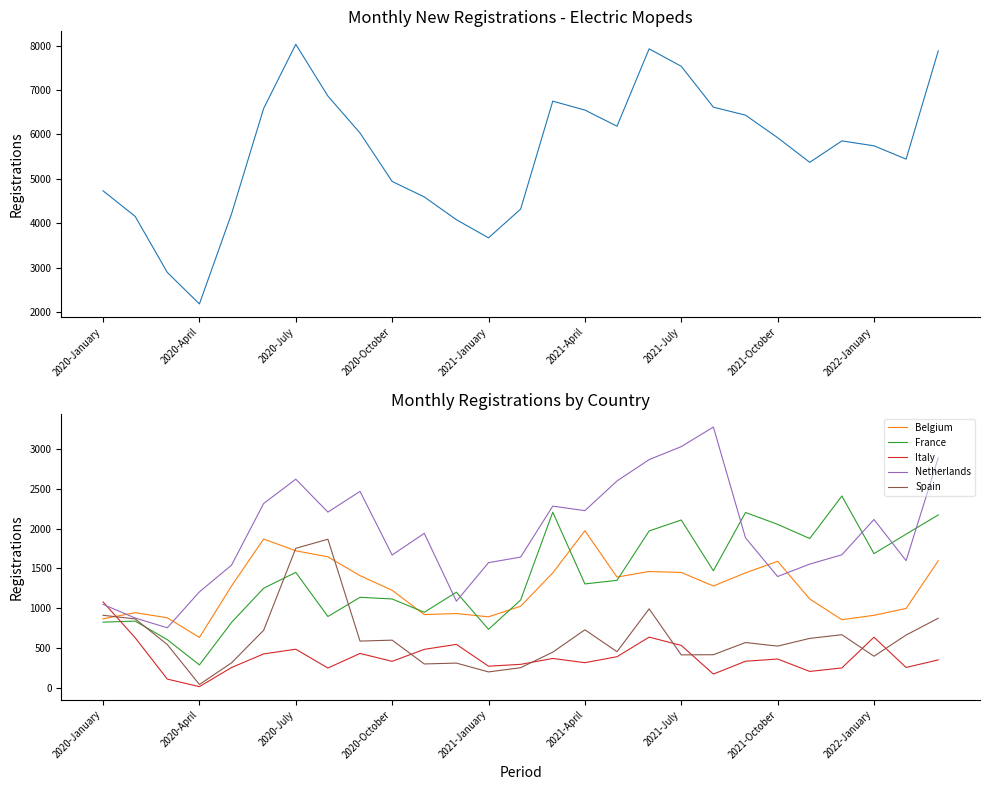

The value of Italy at 19 is 269. True or false?

False